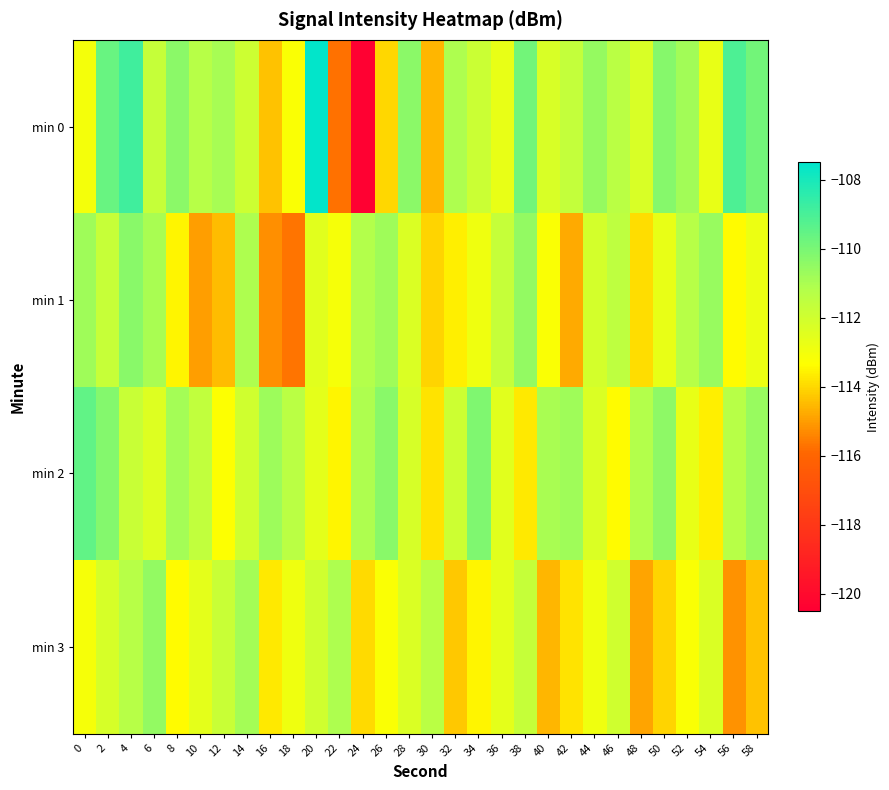

What is the spread (max minus min) of values at 4?

3.0